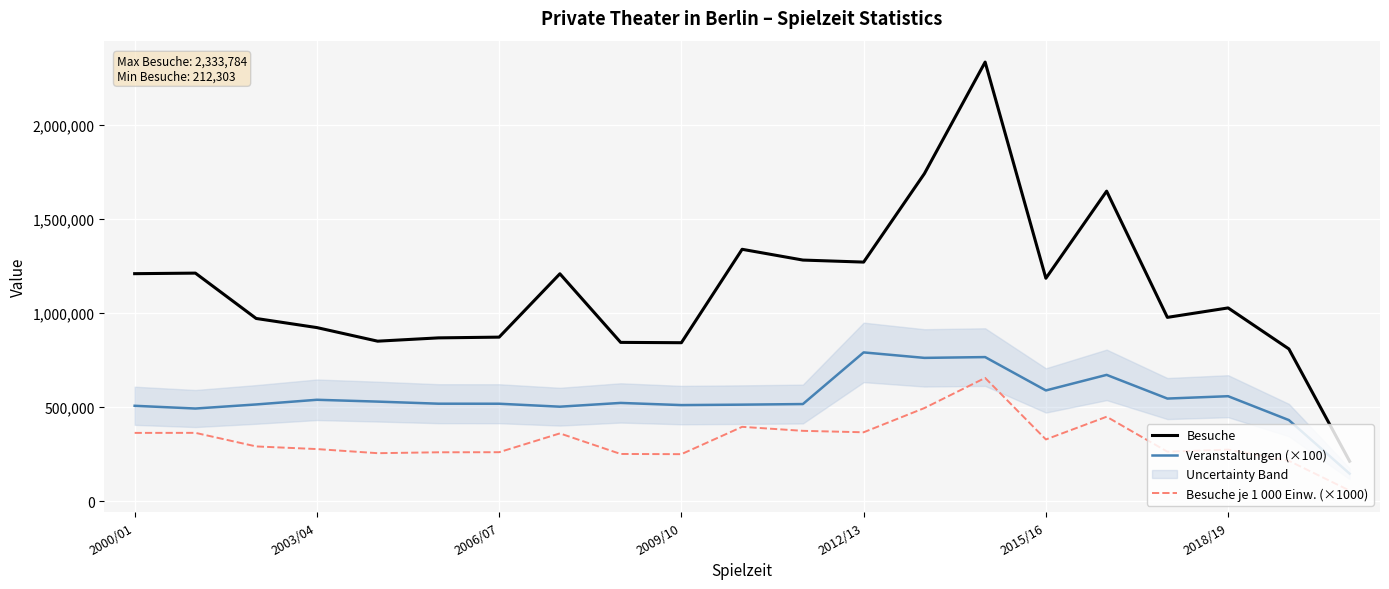

True or false: Besuche and Besuche je 1 000 Einw. (×1000) cross at least once.

False